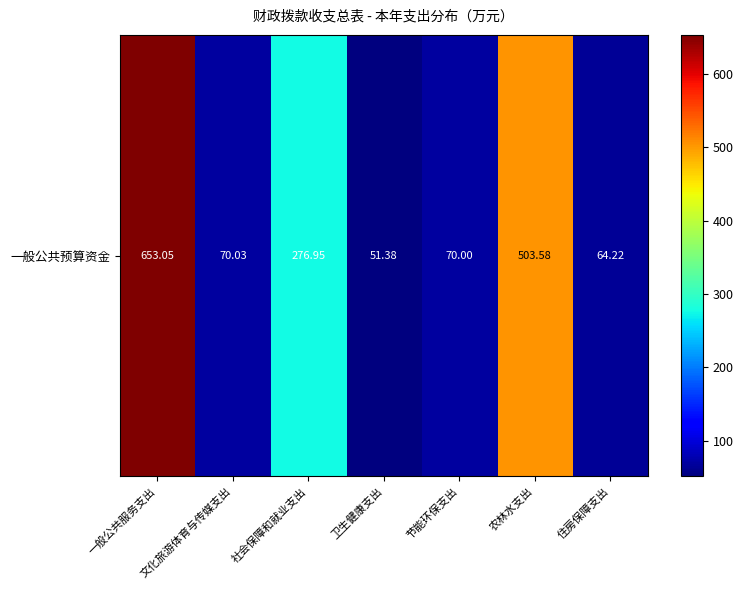

What is the difference between the maximum and minimum values?

601.7